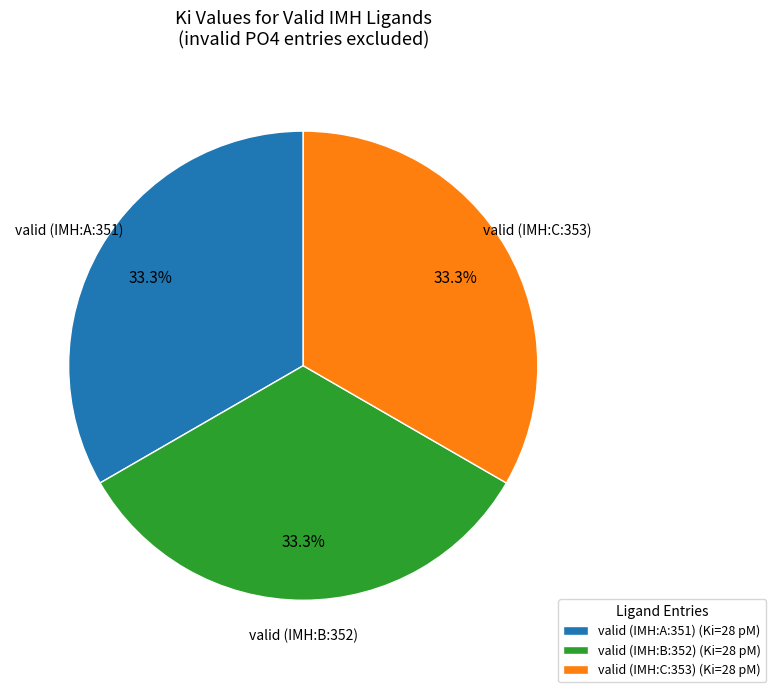

How many slices are in this pie chart?

3